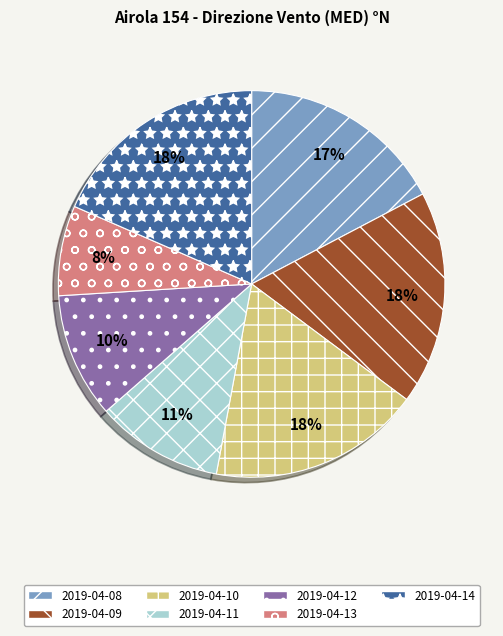

The 2019-04-13 slice represents 1% of the pie. True or false?

False